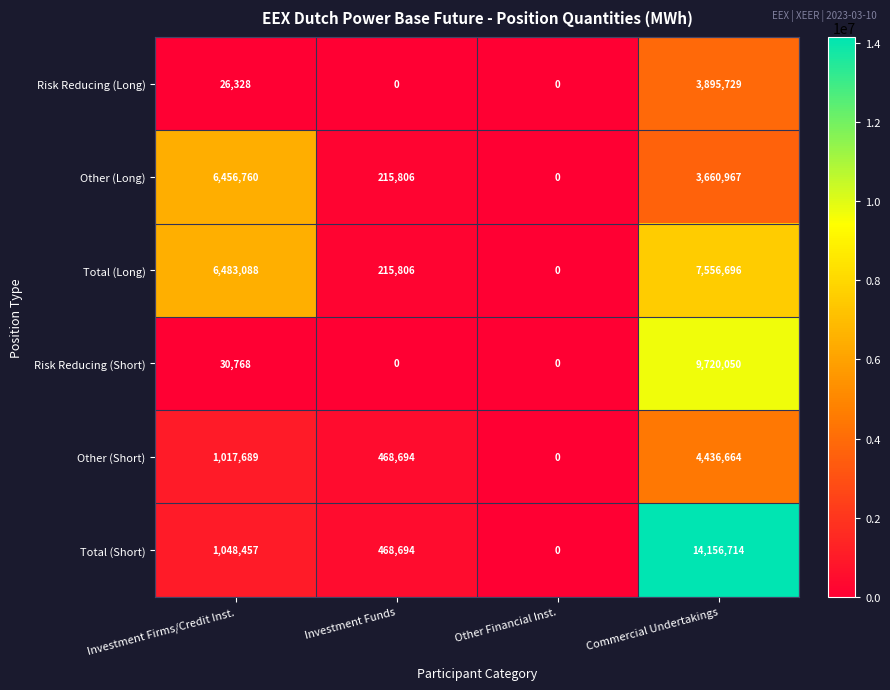

Where is Risk Reducing (Long) nearest to the value 1947864?

Investment Firms/Credit Inst.